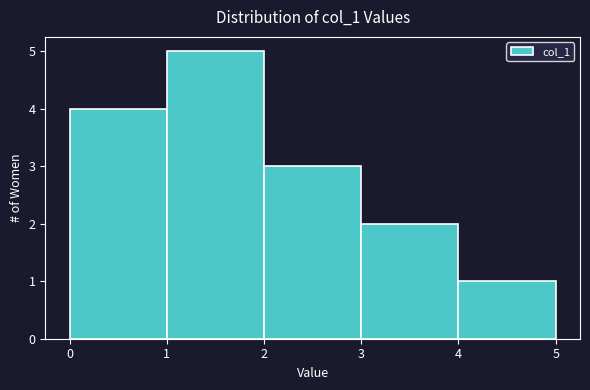

Reading left to right, transcribe this chart: for each bar, give the range it covers on the x-axis and its height. The values are not printed on the chart, so give them approximately, as read against the axis.

0 to 1: 4
1 to 2: 5
2 to 3: 3
3 to 4: 2
4 to 5: 1